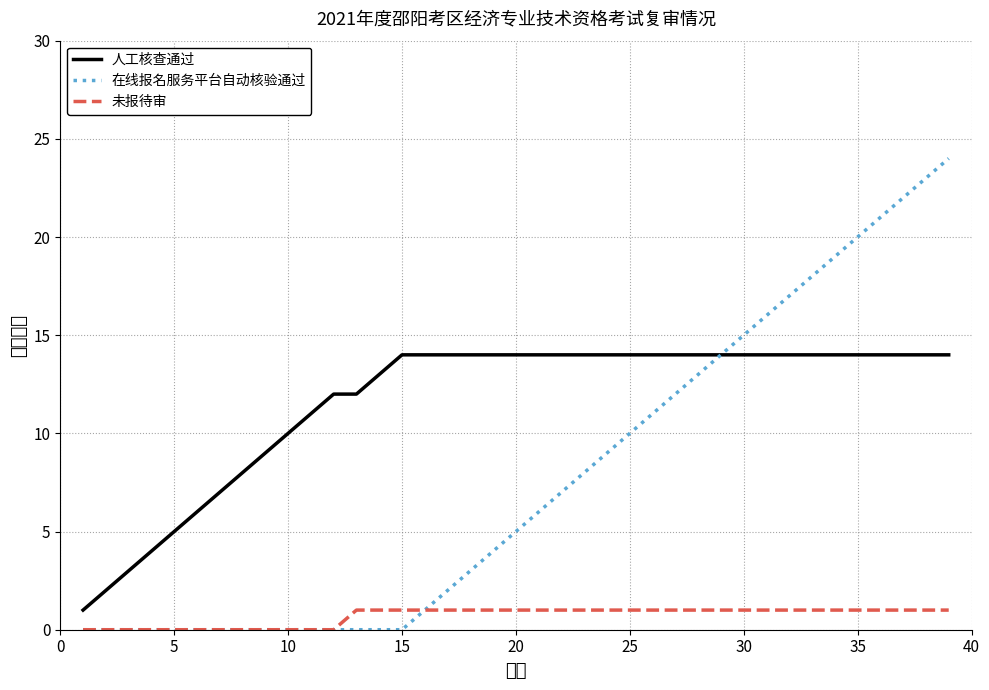

True or false: 未报待审 and 人工核查通过 cross at least once.

False